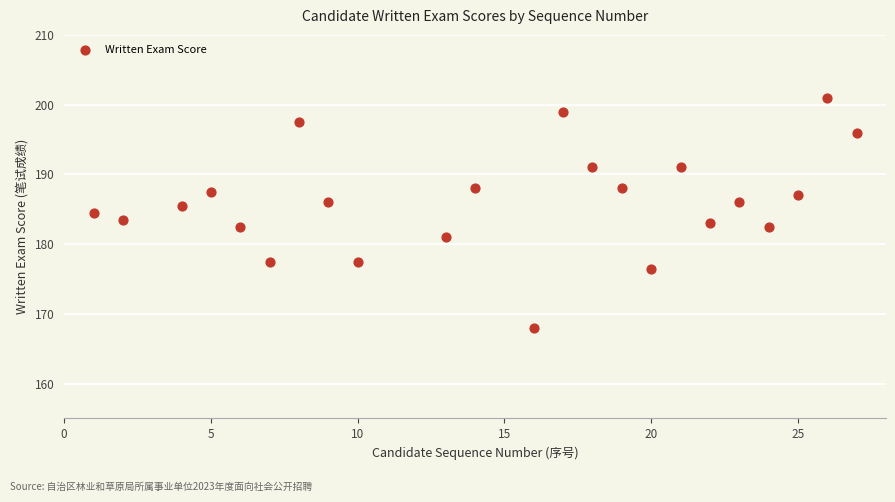

What is the range of Y values (max minus min)?

33.0